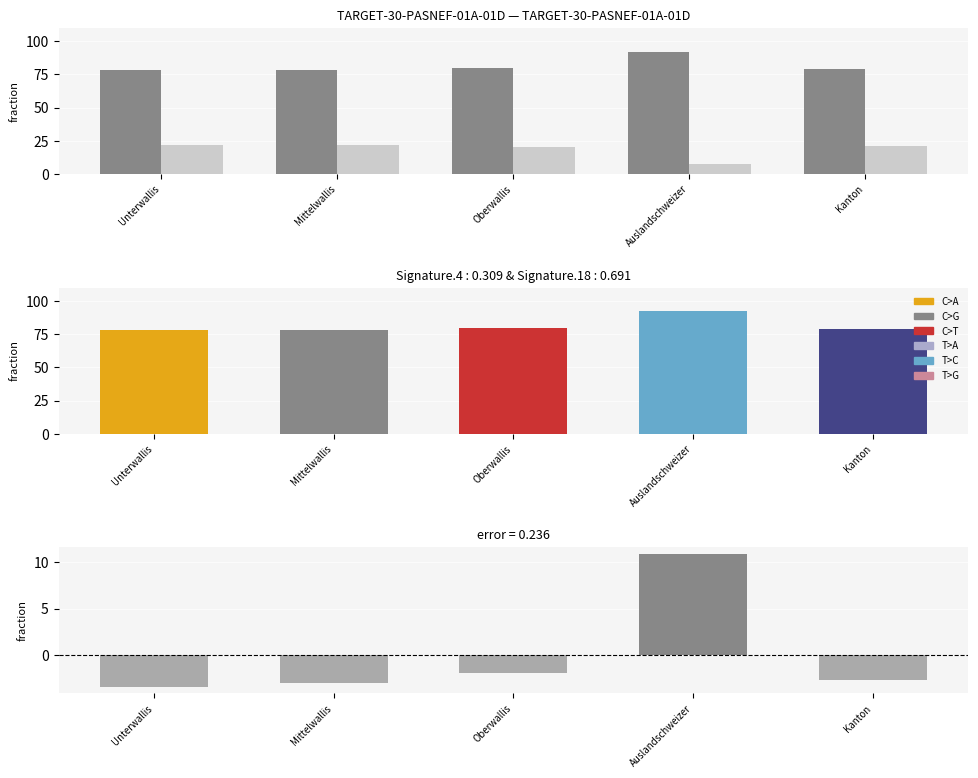

The Nein % series shows 11.6 at Auslandschweizer. True or false?

False